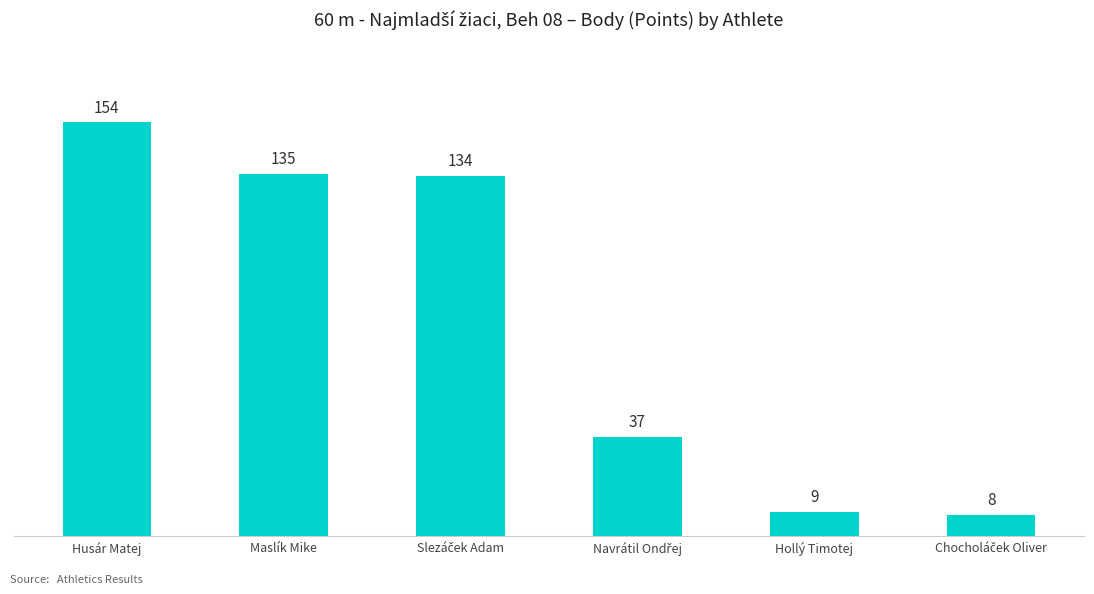

What is the average value?

80